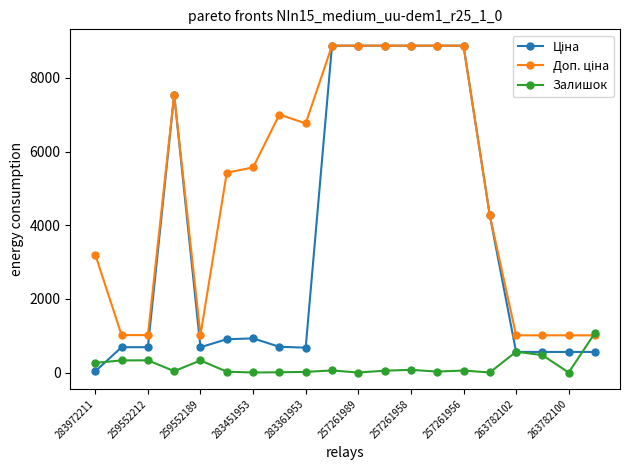

What is the greatest value displayed?

8874.6